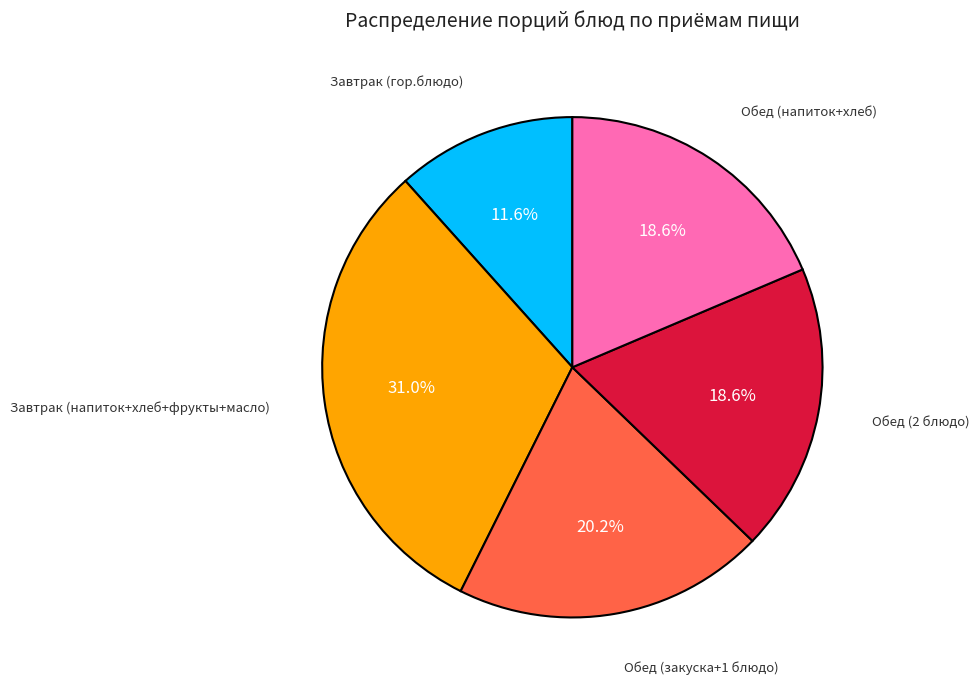

To the nearest percent, what is the average slice percentage?

20%